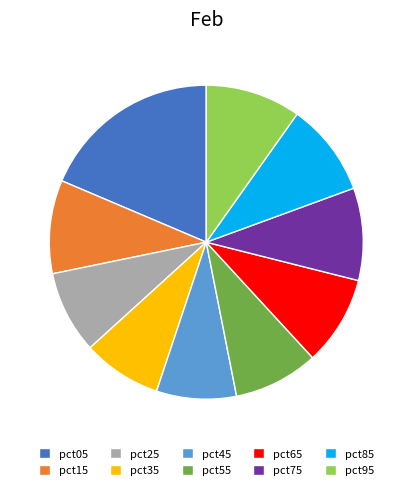

True or false: pct85 accounts for 20% of the total.

False